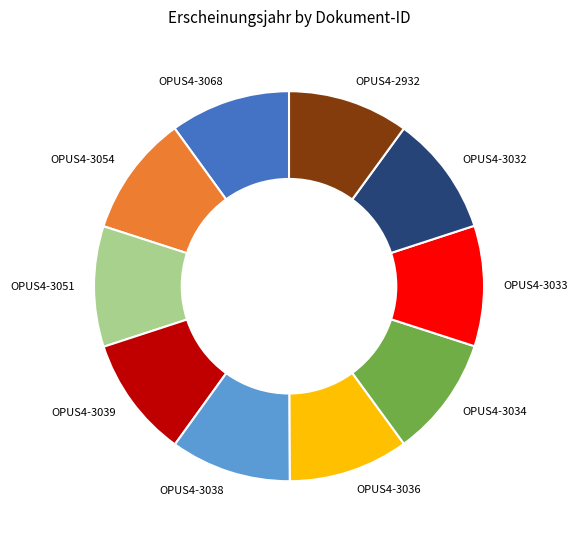

Approximately how many times larger is the value at OPUS4-3036 compared to OPUS4-3034?

1.0